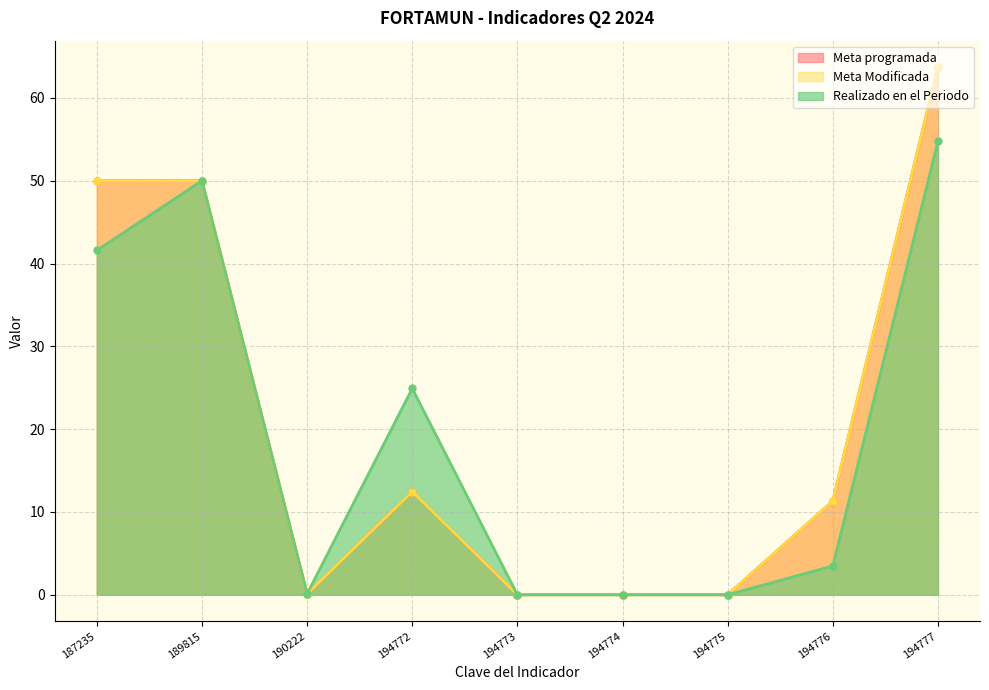

List the series in order of their peak value, lowest first.

Realizado en el Periodo, Meta programada, Meta Modificada